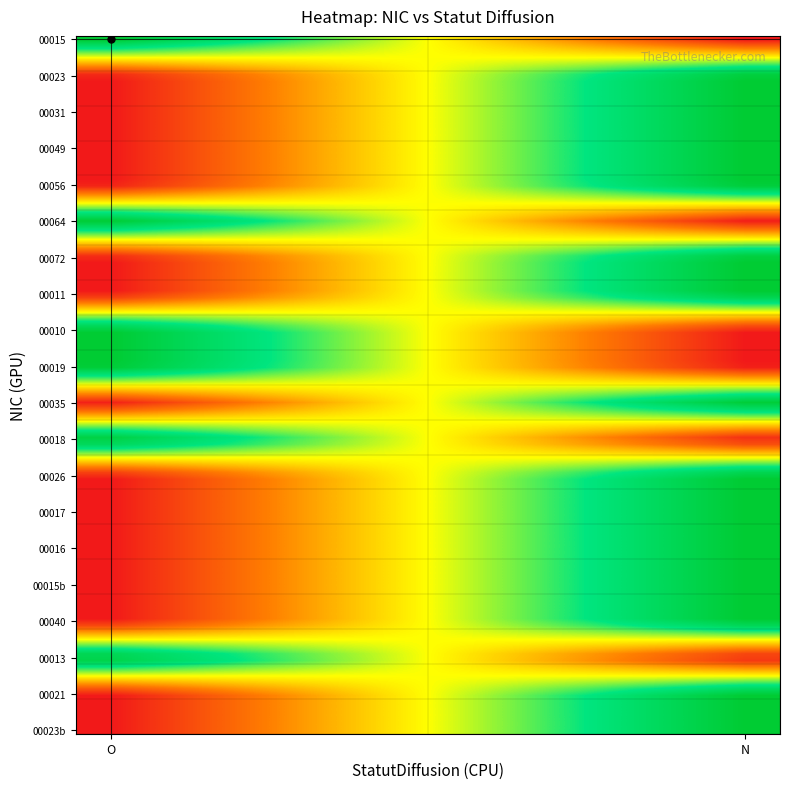

Rank the series by their maximum value, from highest to lowest.

00015, 00023, 00031, 00049, 00056, 00064, 00072, 00011, 00010, 00019, 00035, 00018, 00026, 00017, 00016, 00015b, 00040, 00013, 00021, 00023b